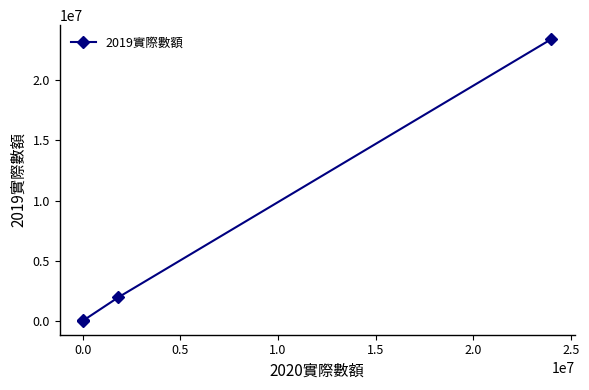

What is the sum of all values?

25411193